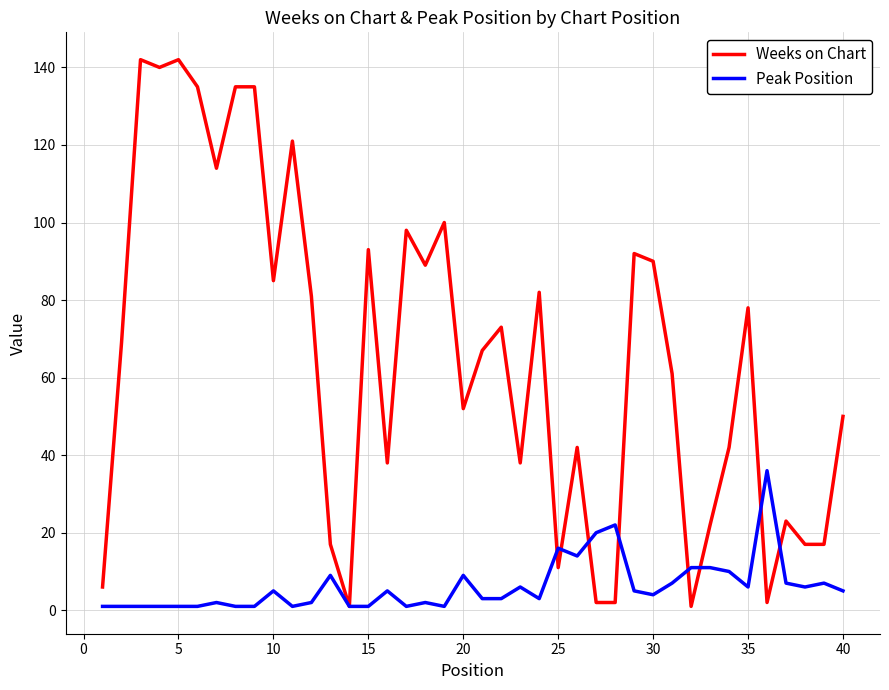

Which series has the widest spread of values?

Weeks on Chart